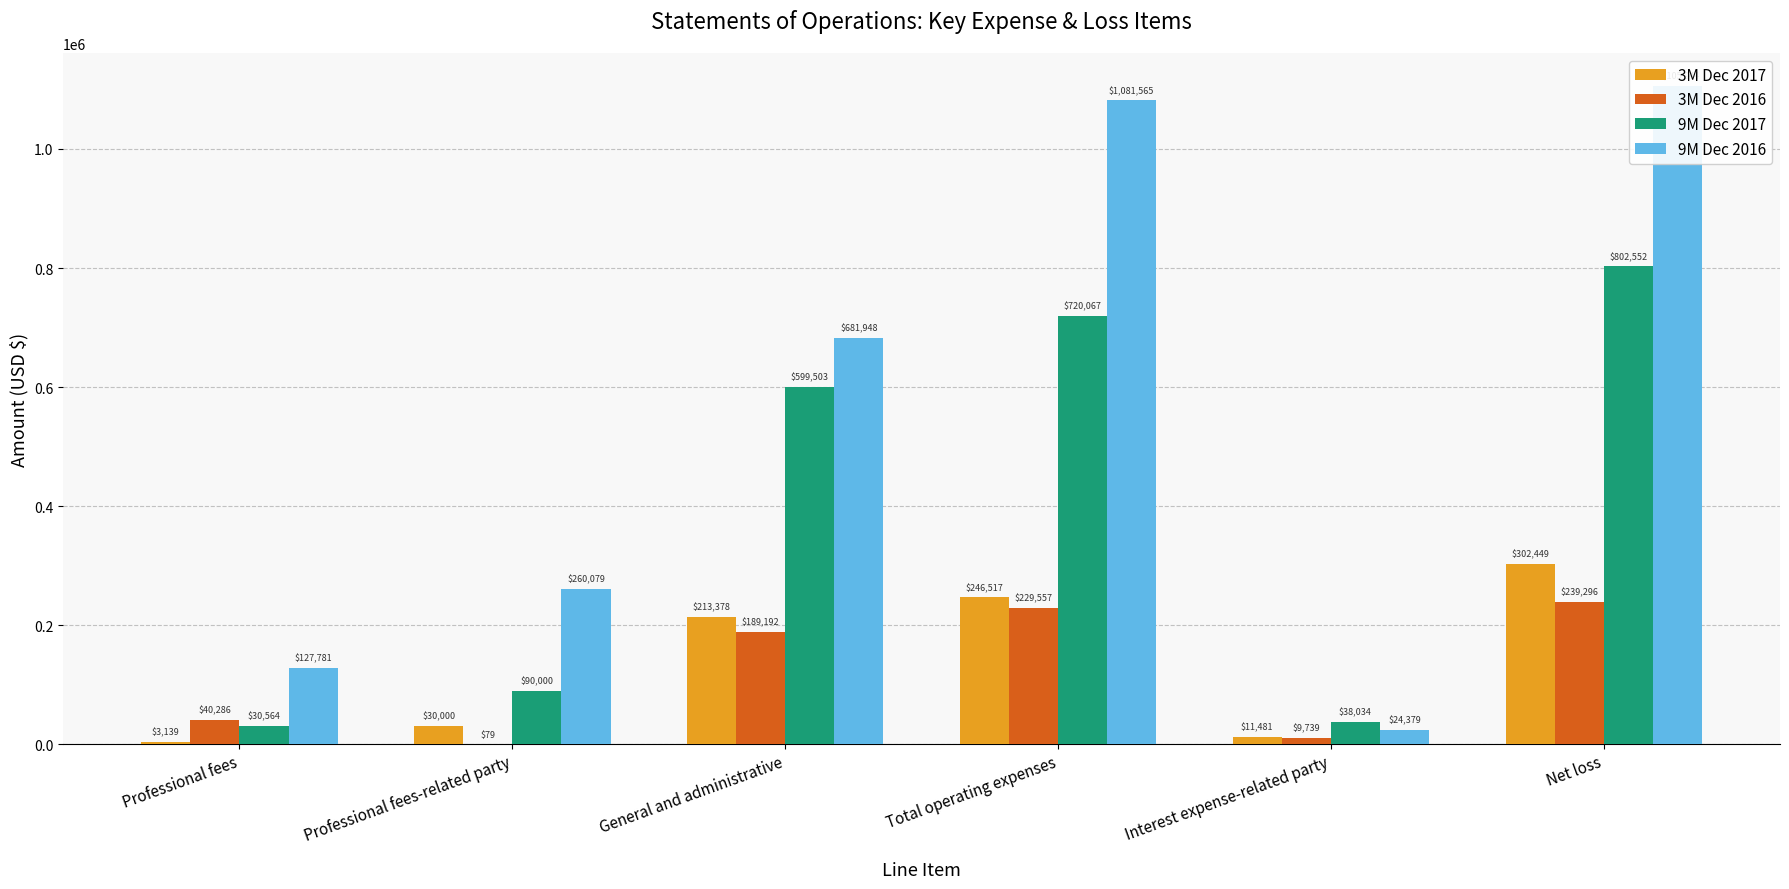

How many bars are there in total?

24